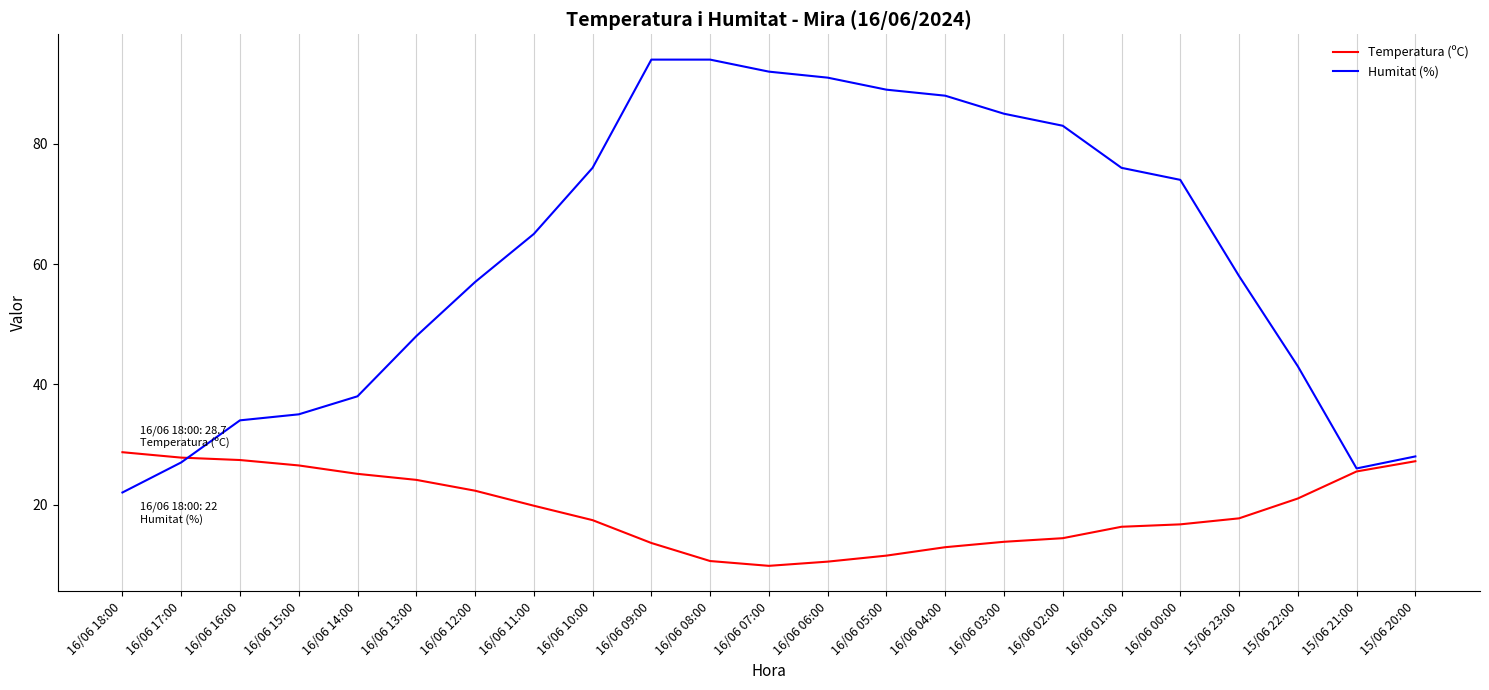

Is the value of Humitat (%) at 16/06 10:00 greater than the value of Temperatura (ºC) at 15/06 20:00?

Yes